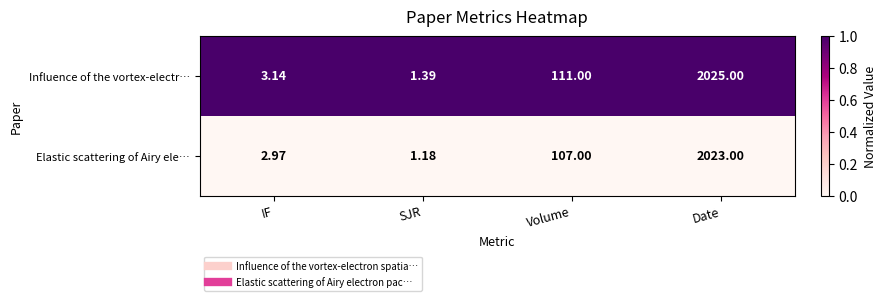

Which label corresponds to the smallest value in the chart?

SJR